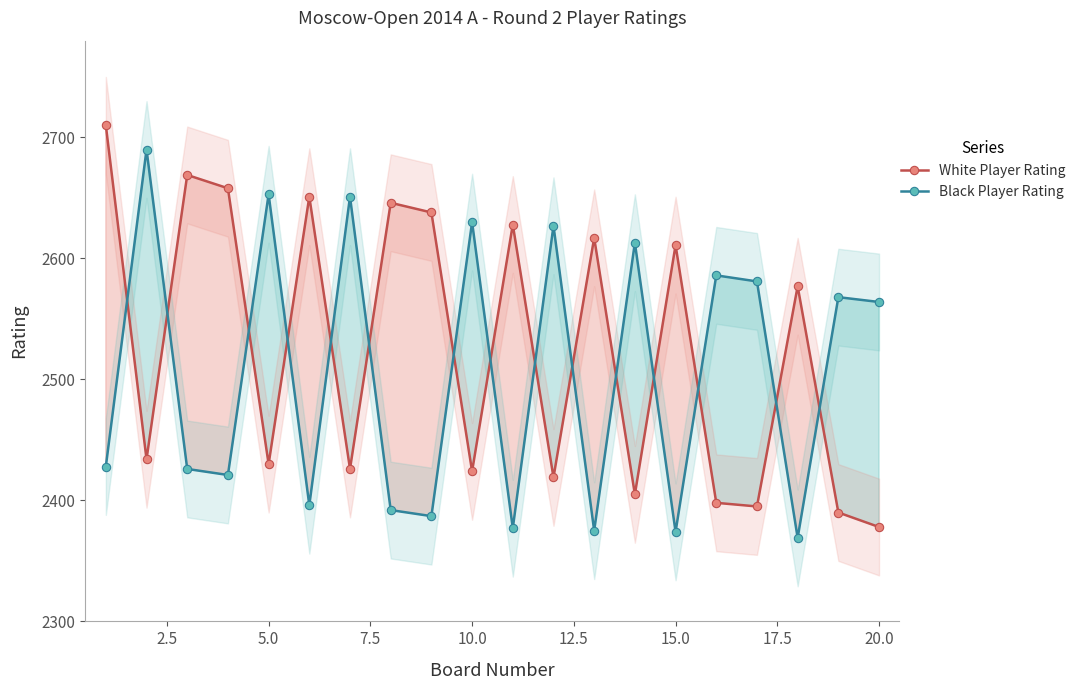

Which series ends up on top after the final intersection of Black Player Rating and White Player Rating?

Black Player Rating